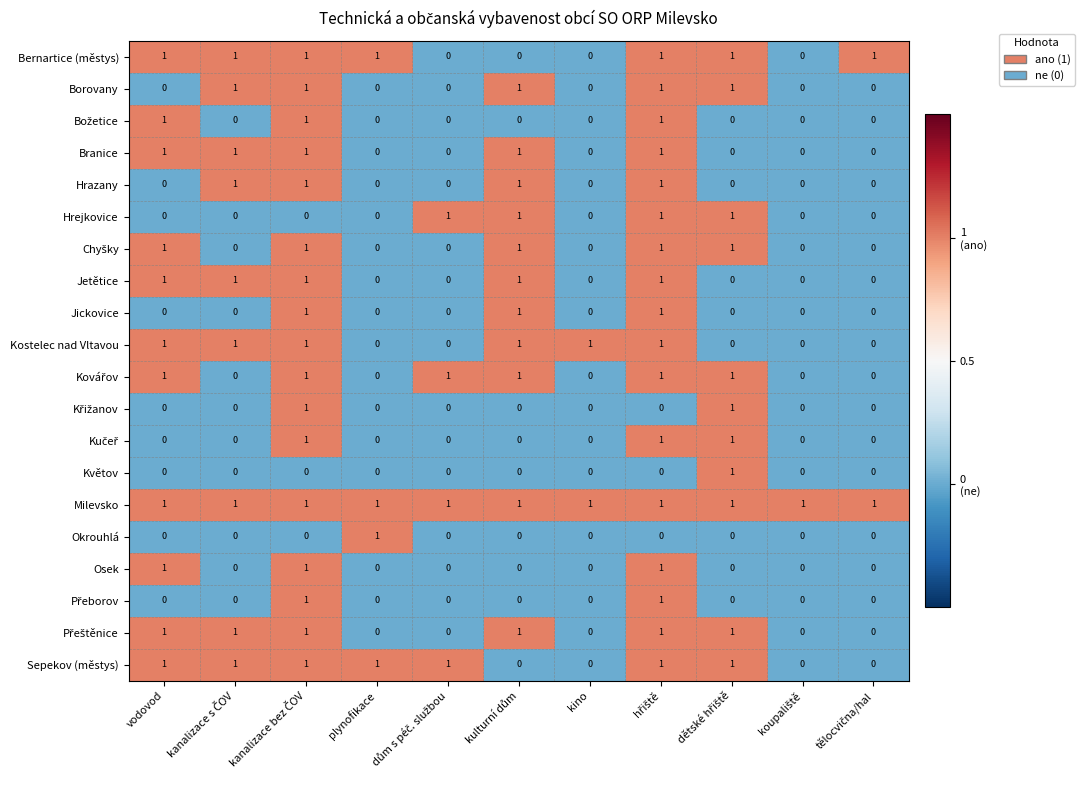

How many Branice values are between 0 and 1?

11